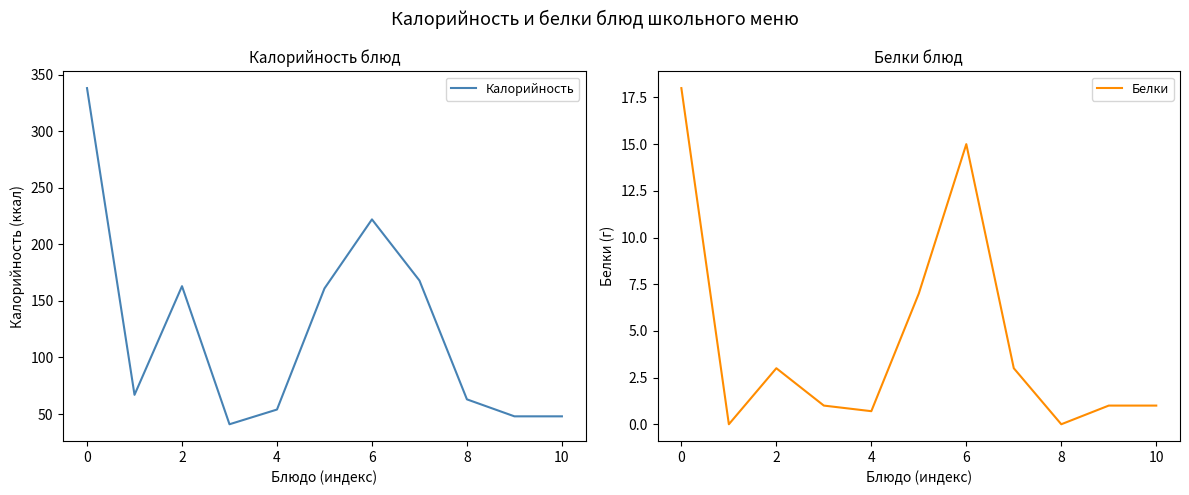

What is the average value of the Белки series?

4.5